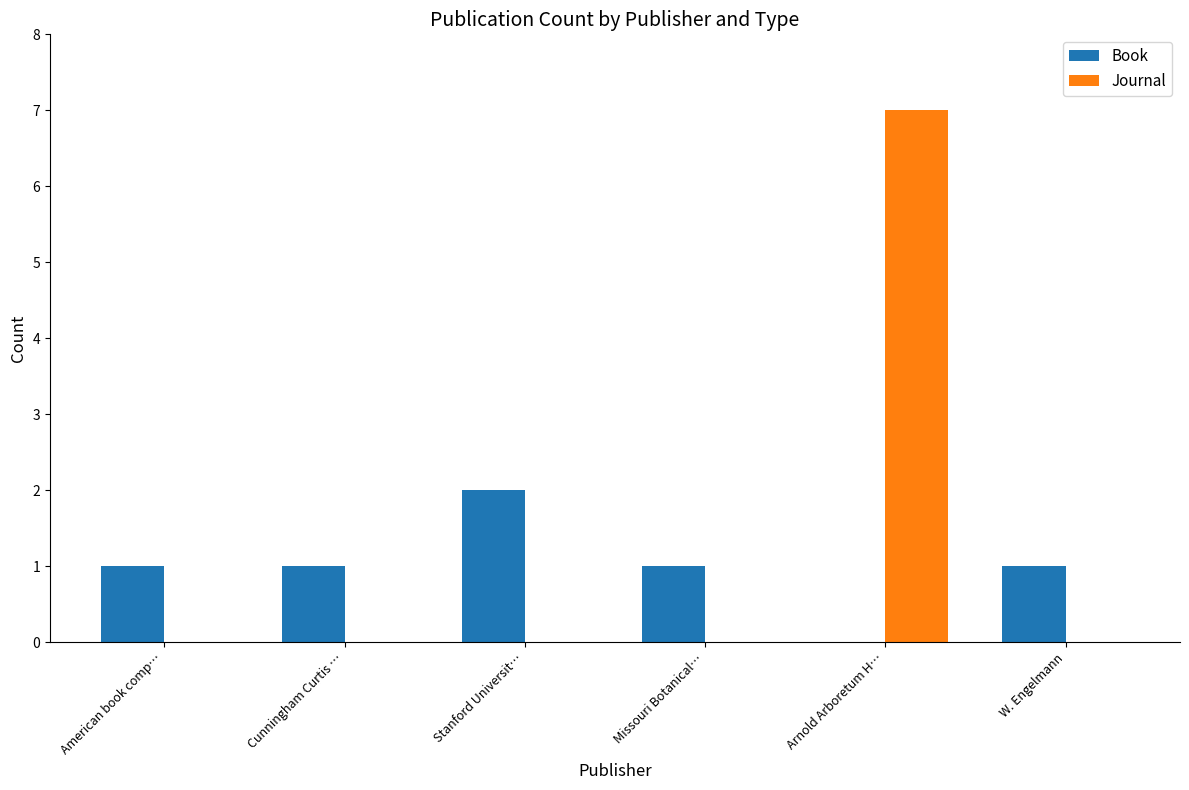

What is the sum of all Journal values?

7